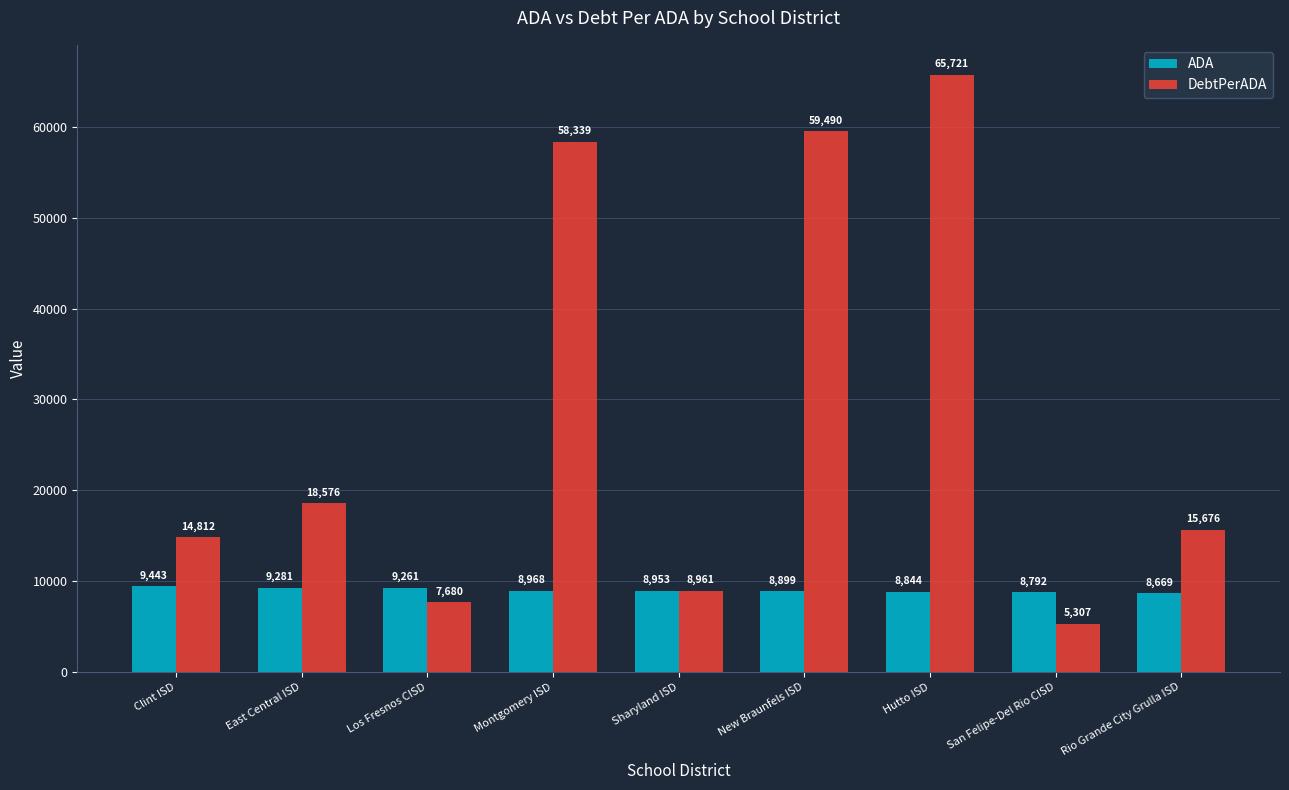

What is the sum of the ADA values at Hutto ISD and New Braunfels ISD?

17742.4